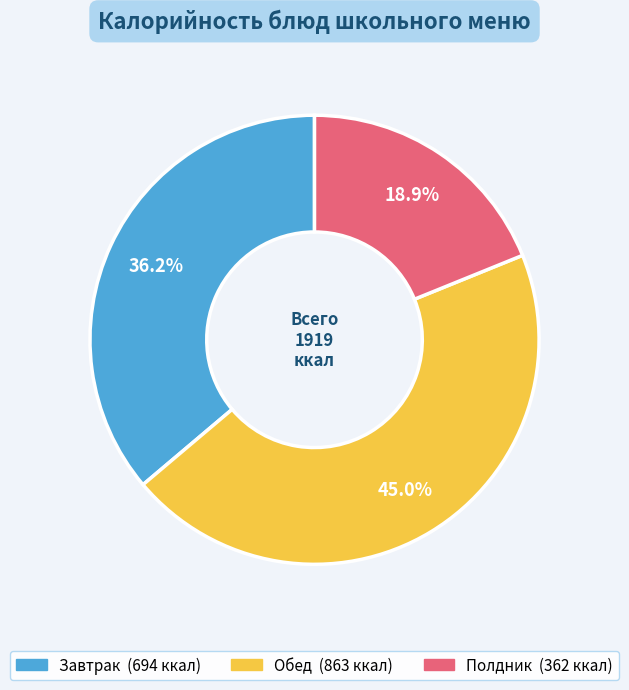

Is there a majority slice in this chart?

No